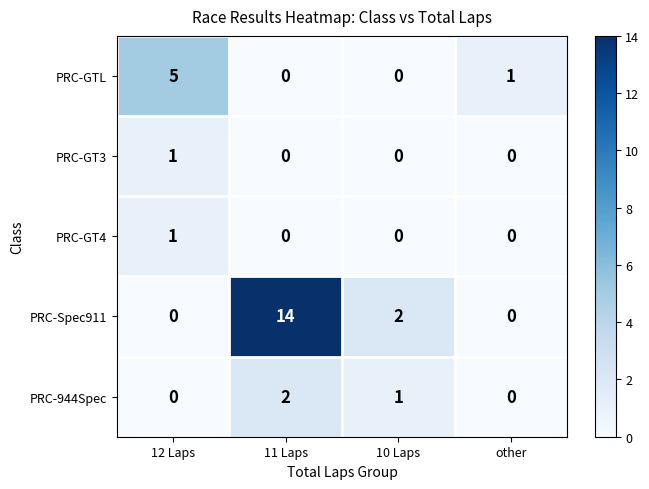

Which series has the widest spread of values?

PRC-Spec911